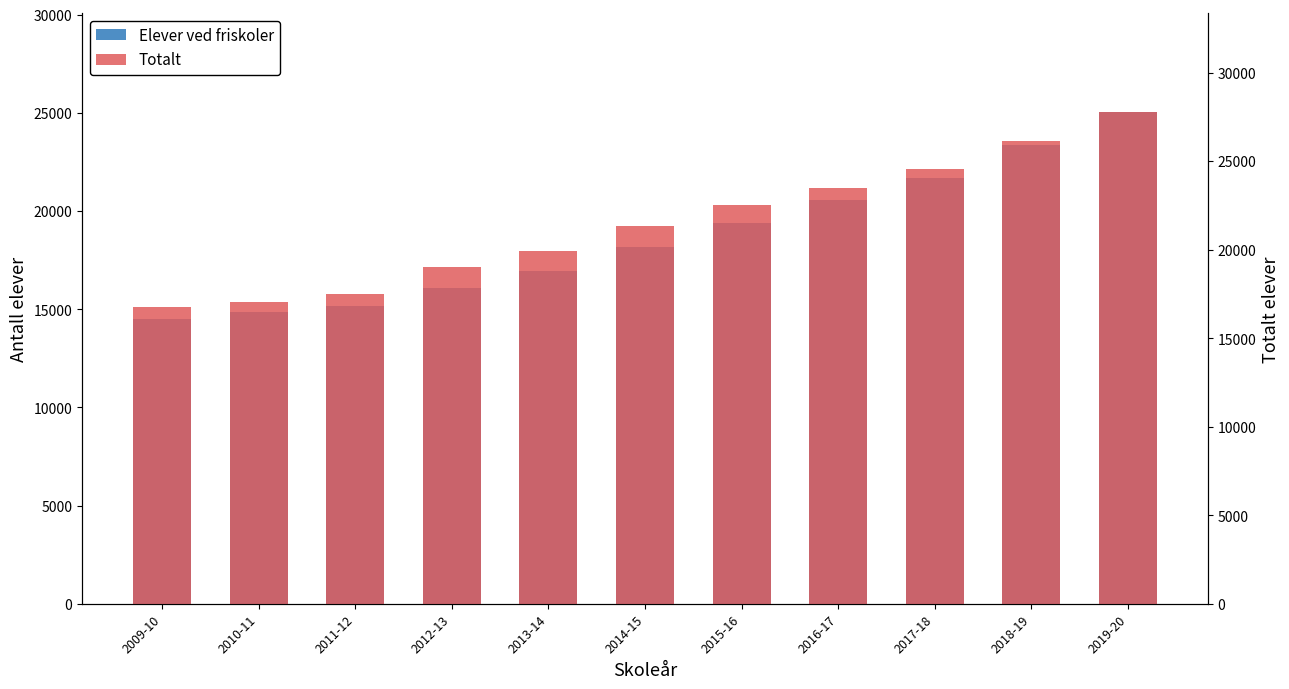

Reading left to right, transcribe all the data shown in this chart.

Elever ved friskoler: 14507	14836	15142	16059	16933	18185	19399	20562	21703	23380	25059
Totalt: 16766	17064	17484	19037	19944	21343	22537	23501	24565	26111	27792